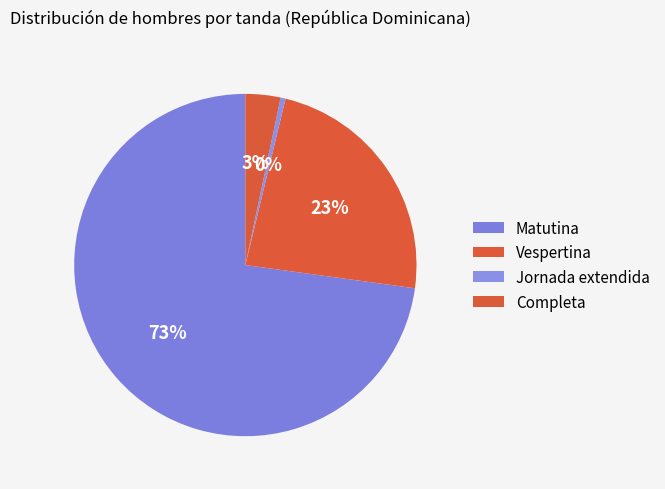

Is the sum of Jornada extendida and Vespertina greater than half?

No